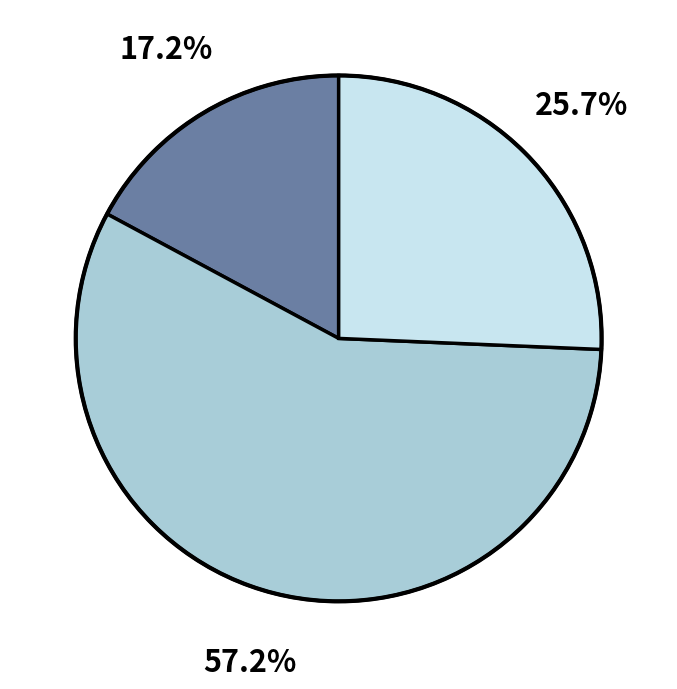

Is there any slice that represents more than half of the pie?

Yes